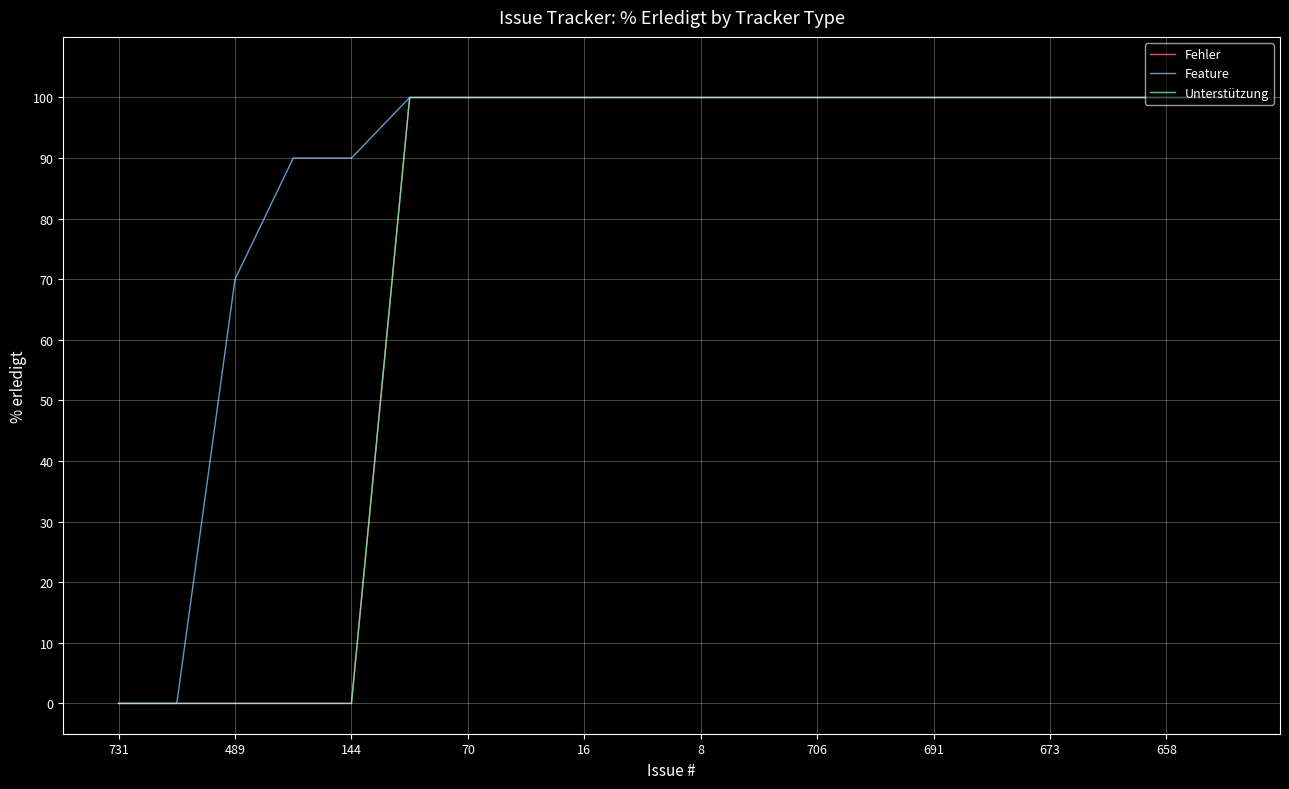

Which label corresponds to the largest value in the chart?

8